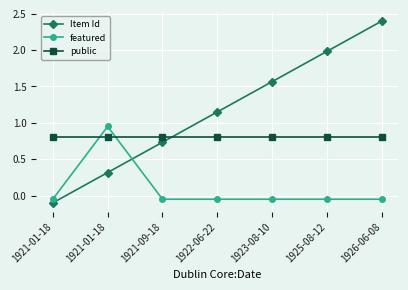

How many data points in featured are above 0?

1